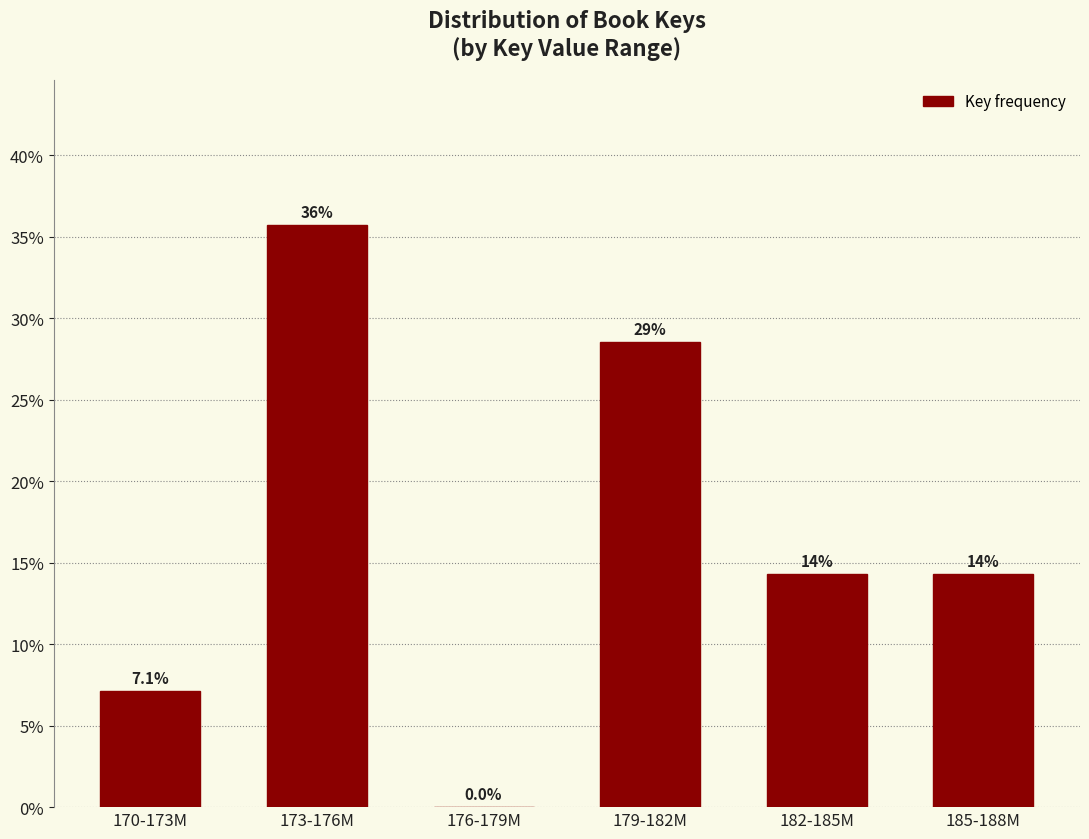

Are the bars horizontal?

No